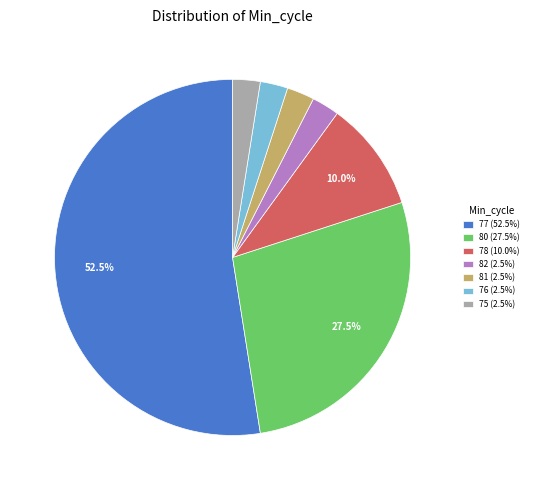

How many segments does this pie chart have?

7